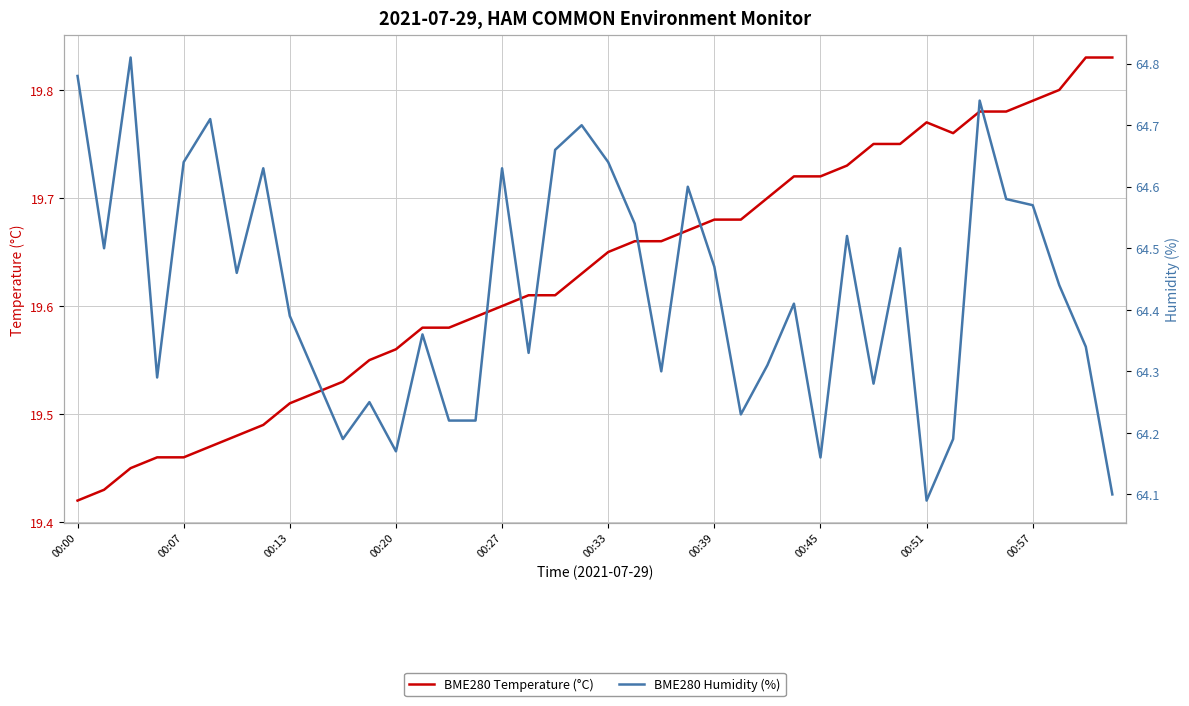

Between 37 and 14, which is larger?

37